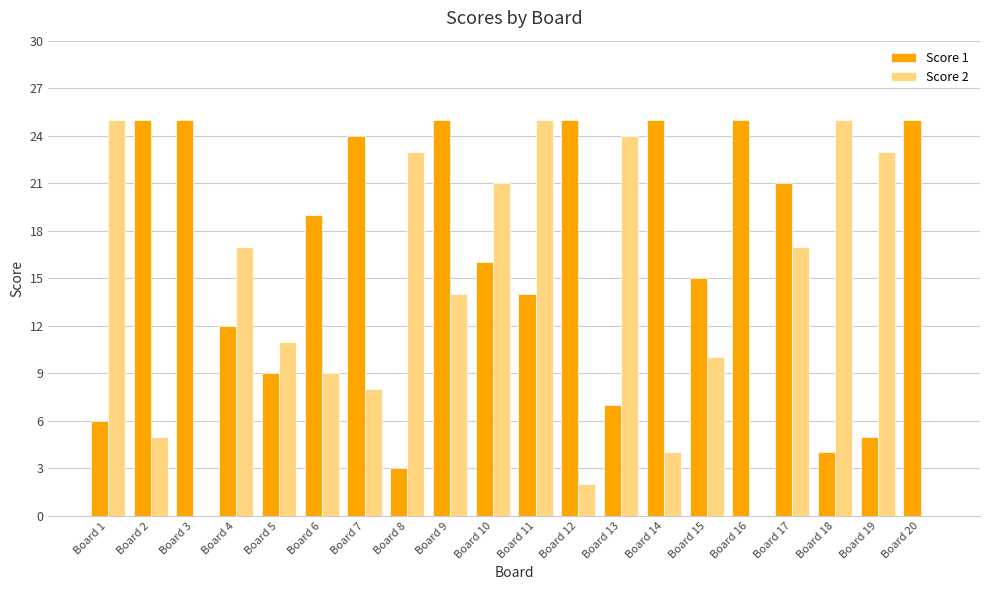

Which series has the largest total across all categories?

Score 1